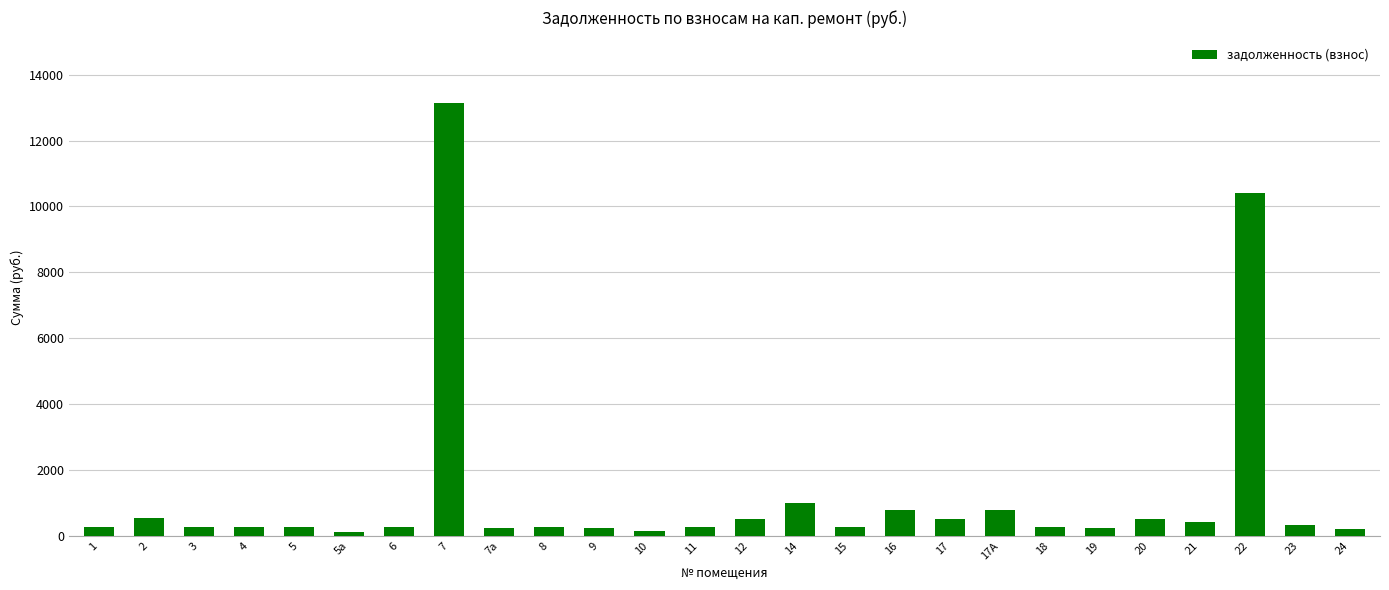

Is it true that the value at 22 is 14500.5?

False